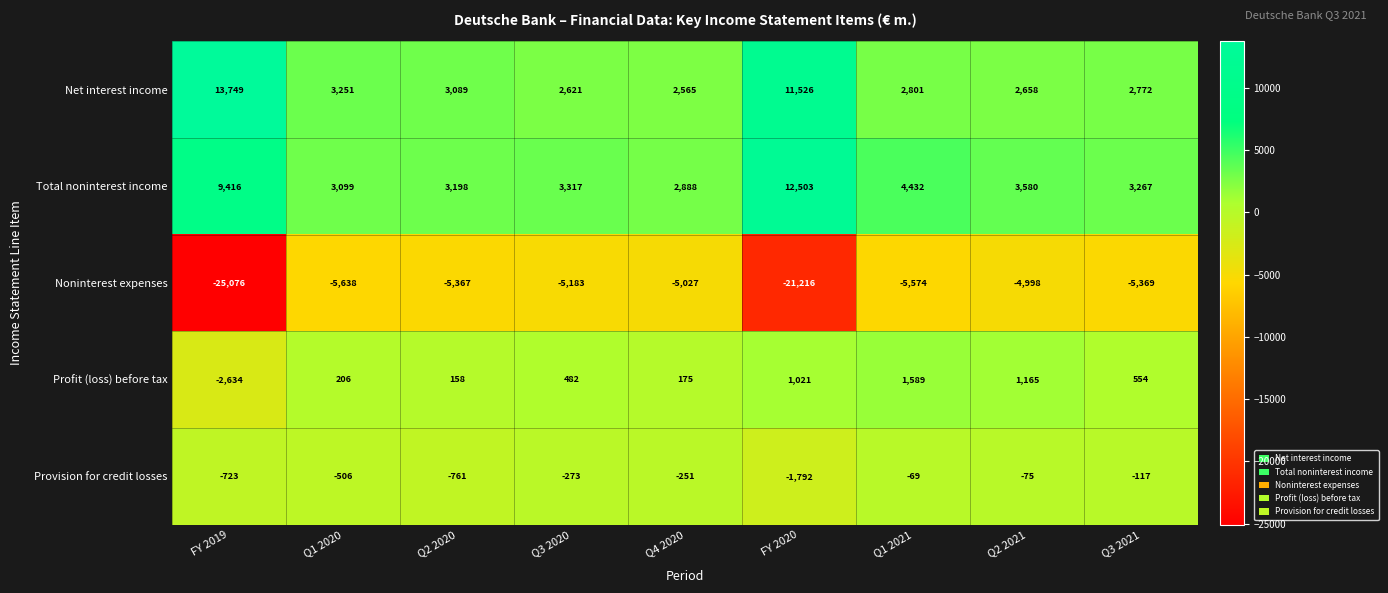

What is the maximum value shown in the chart?

13749